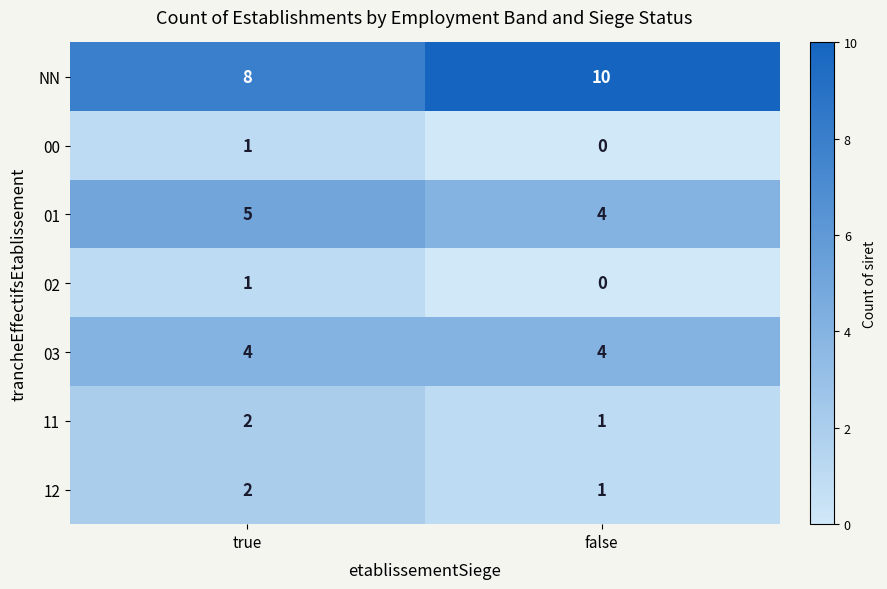

Reading left to right, transcribe all the data shown in this chart.

NN: true=8	false=10
00: true=1	false=0
01: true=5	false=4
02: true=1	false=0
03: true=4	false=4
11: true=2	false=1
12: true=2	false=1